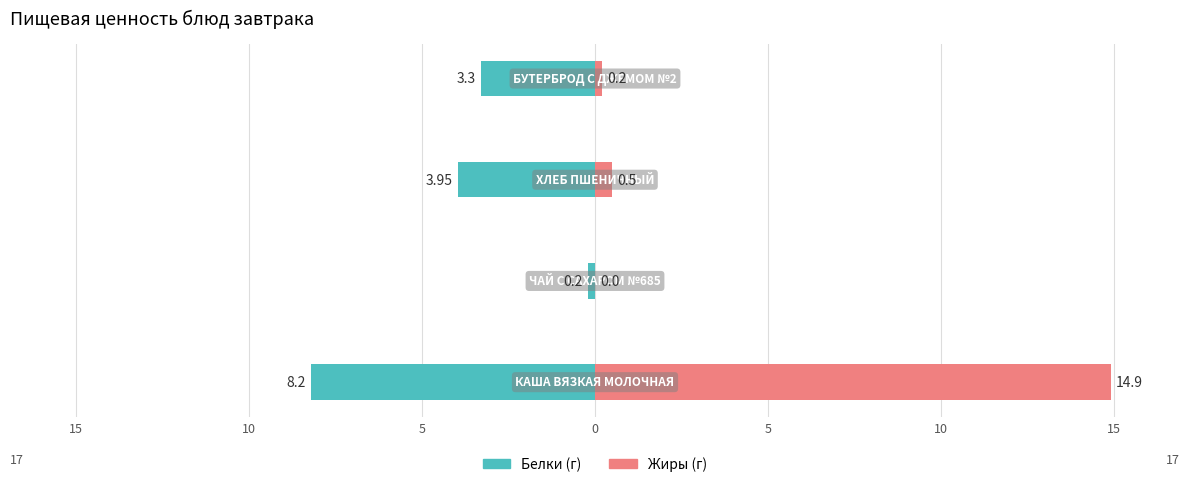

True or false: Жиры has a value of 0.1 at 5.

False